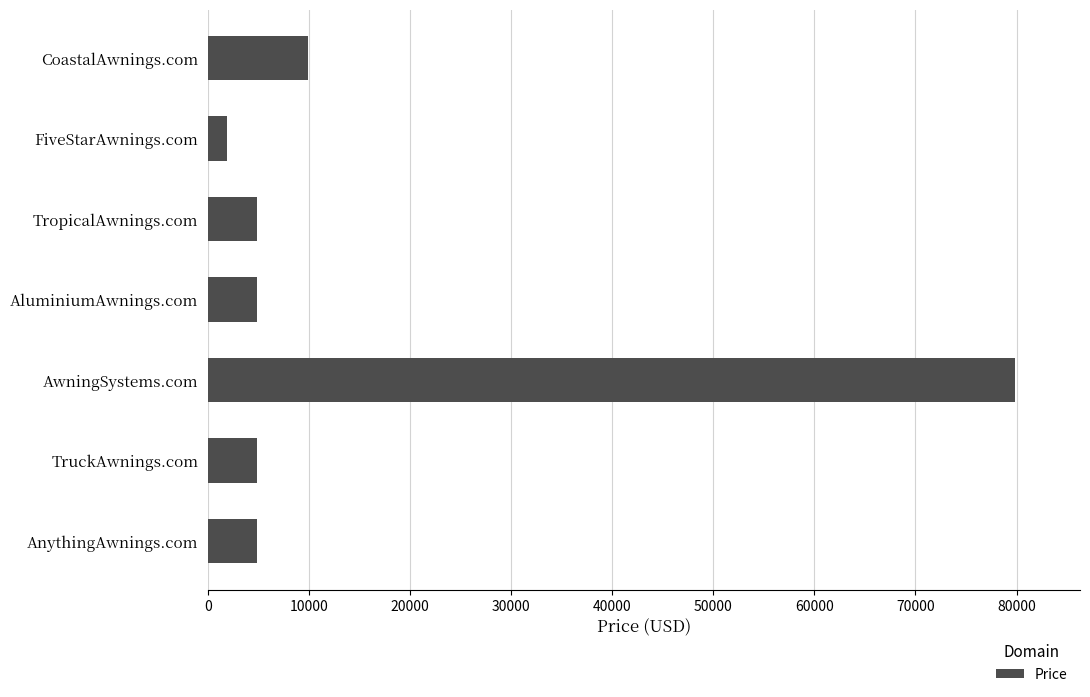

The chart shows a value of 79888 at AwningSystems.com. True or false?

True